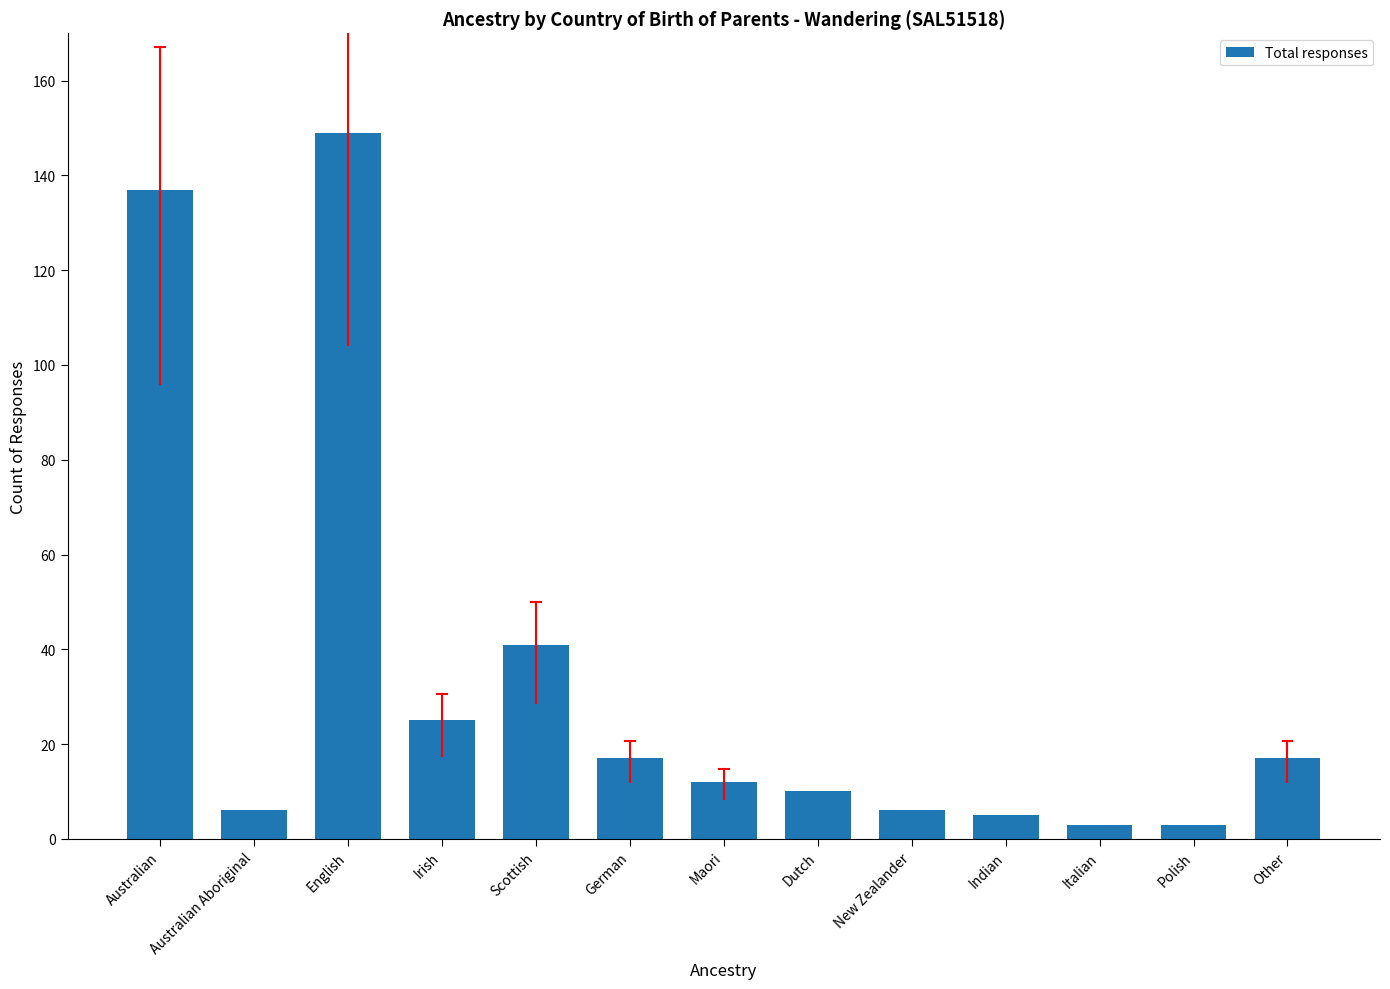

Is it true that the value at Scottish is 68?

False